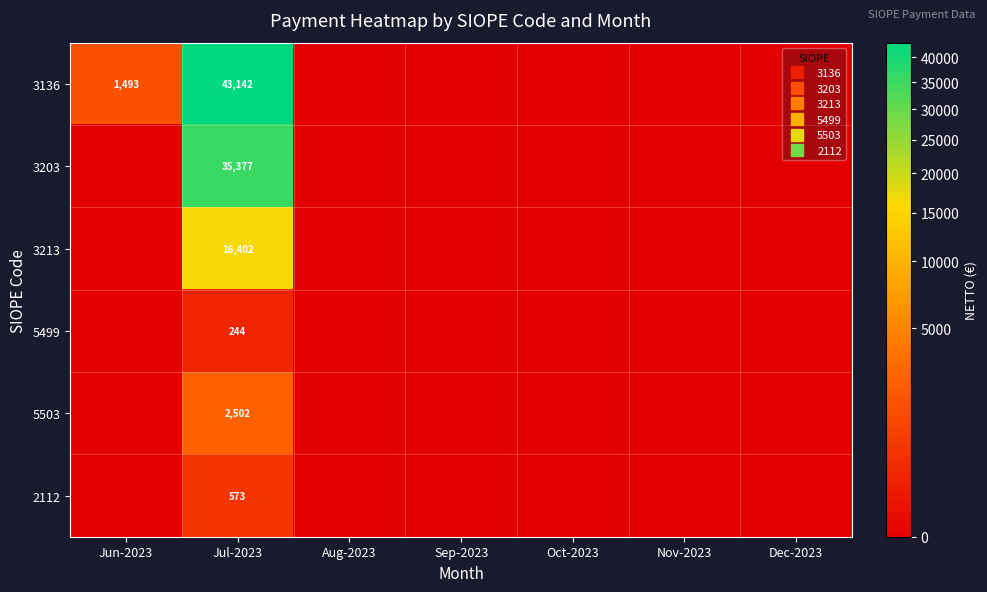

How many data points in 3213 are above 0?

1